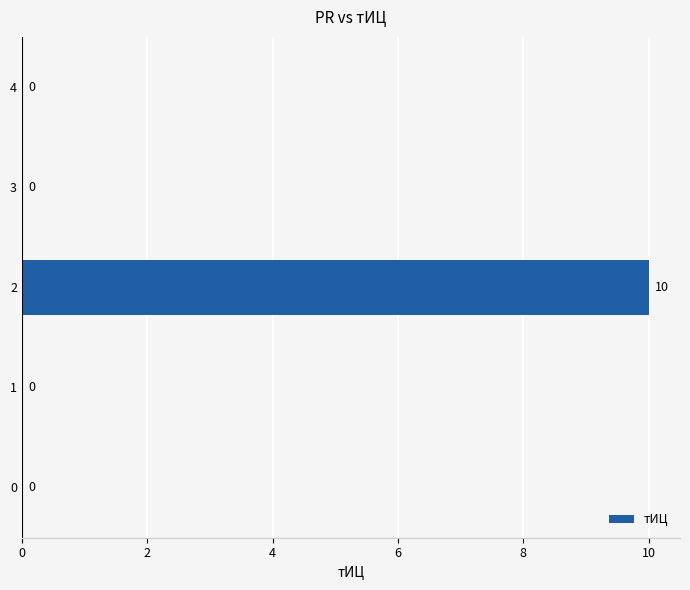

What is the maximum value shown in the chart?

10